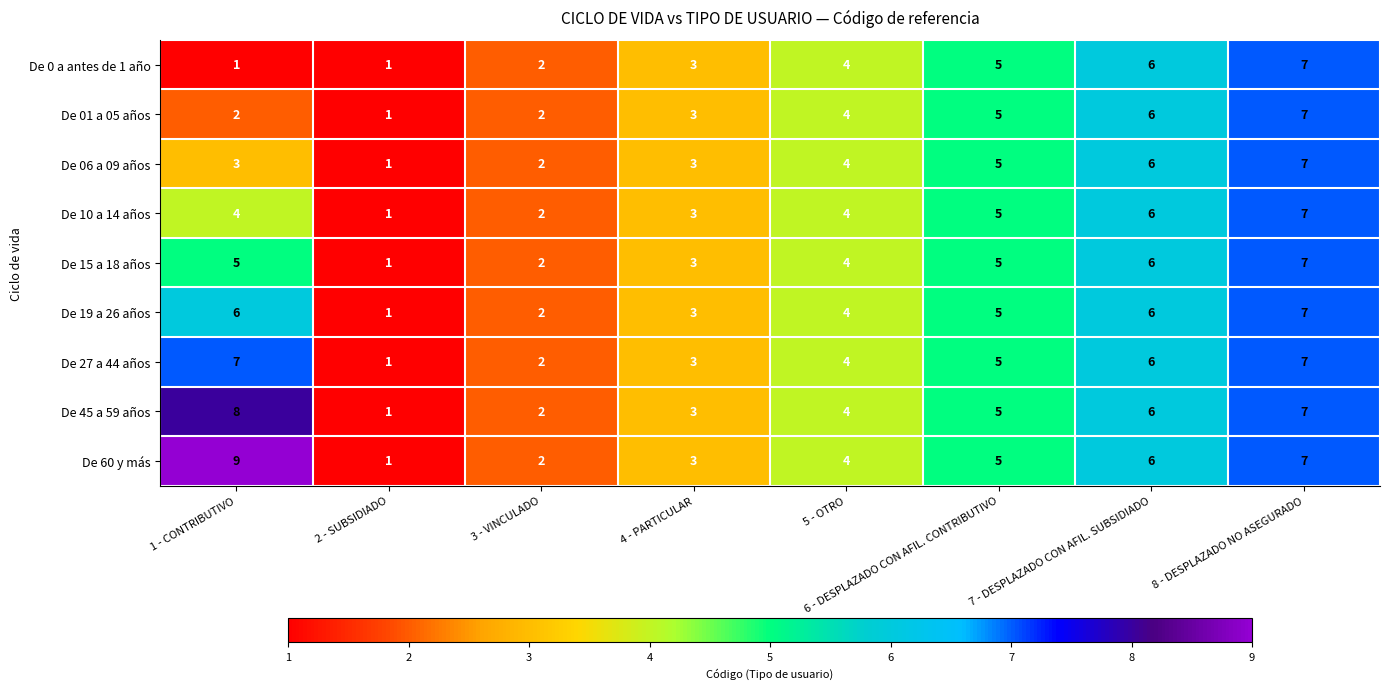

What is the total value across all series at 8 - DESPLAZADO NO ASEGURADO?

63